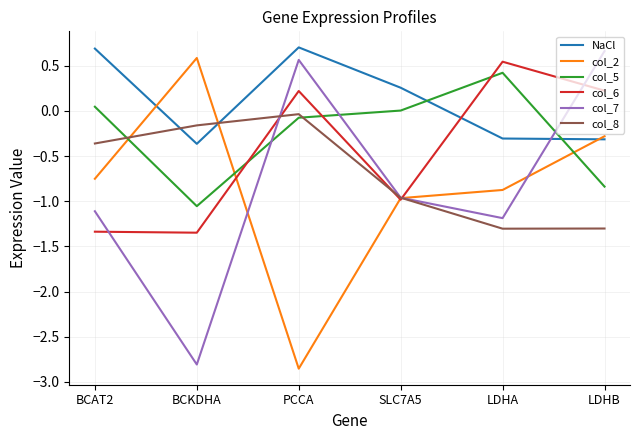

How many positive values does the col_2 series have?

1